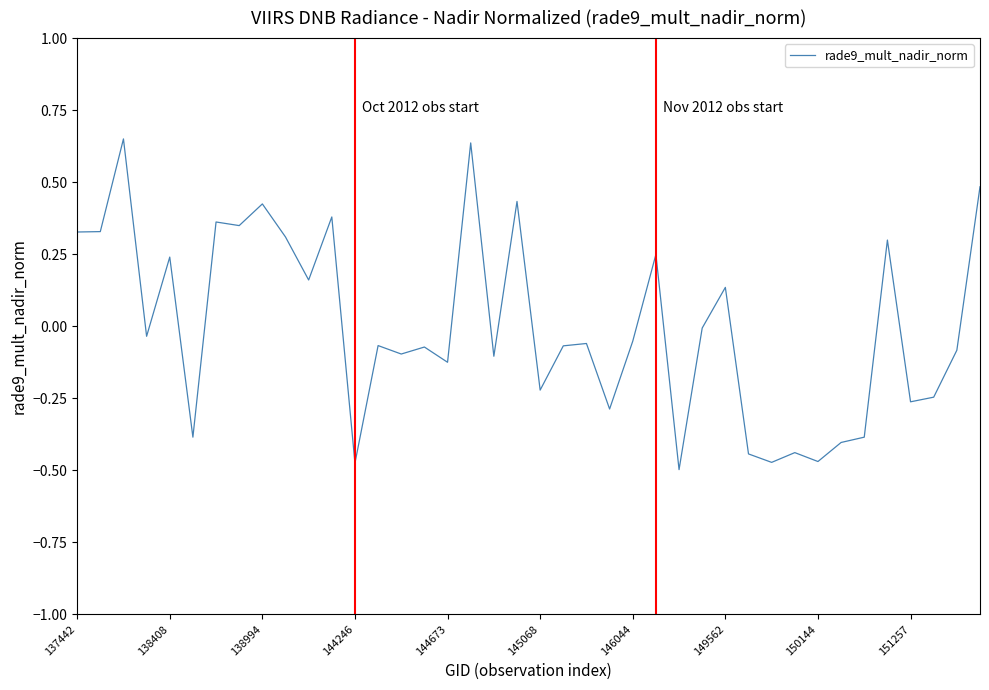

What is the difference between the maximum and minimum values?

1.1